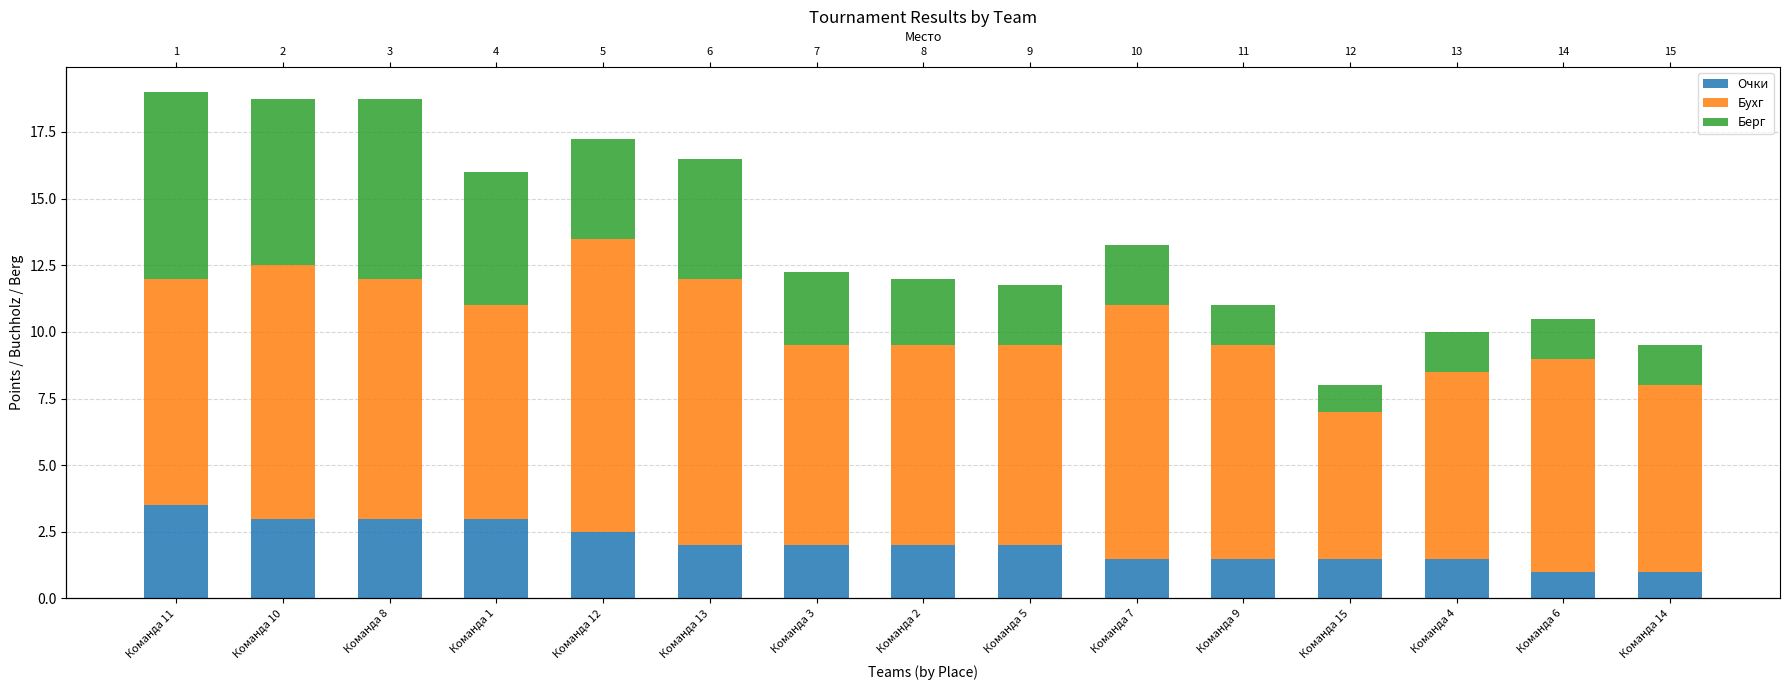

What is the difference between the second highest and minimum values in the Берг series?

5.8